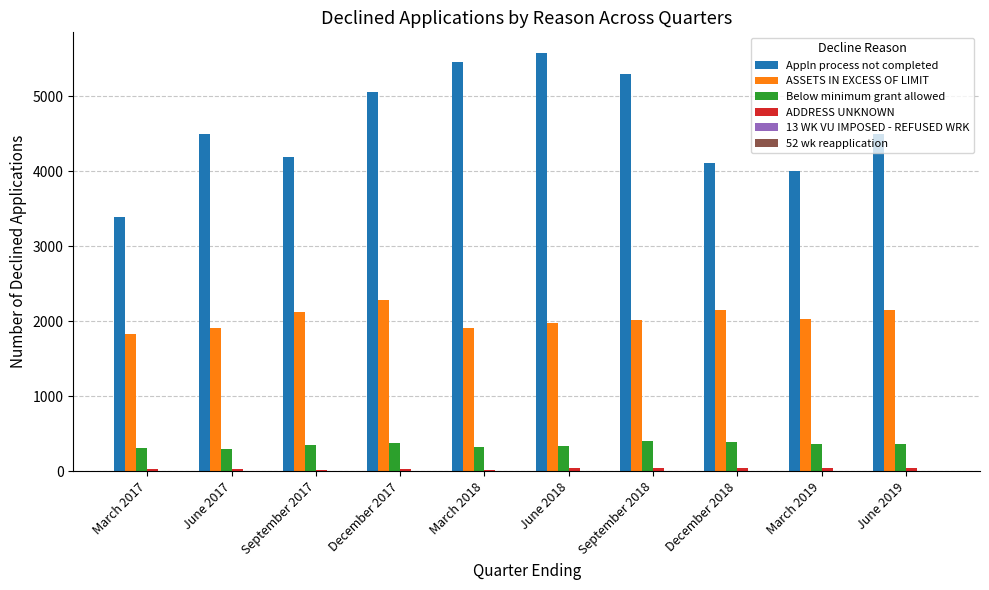

Between March 2018 and March 2019, which series saw the biggest shift?

Appln process not completed